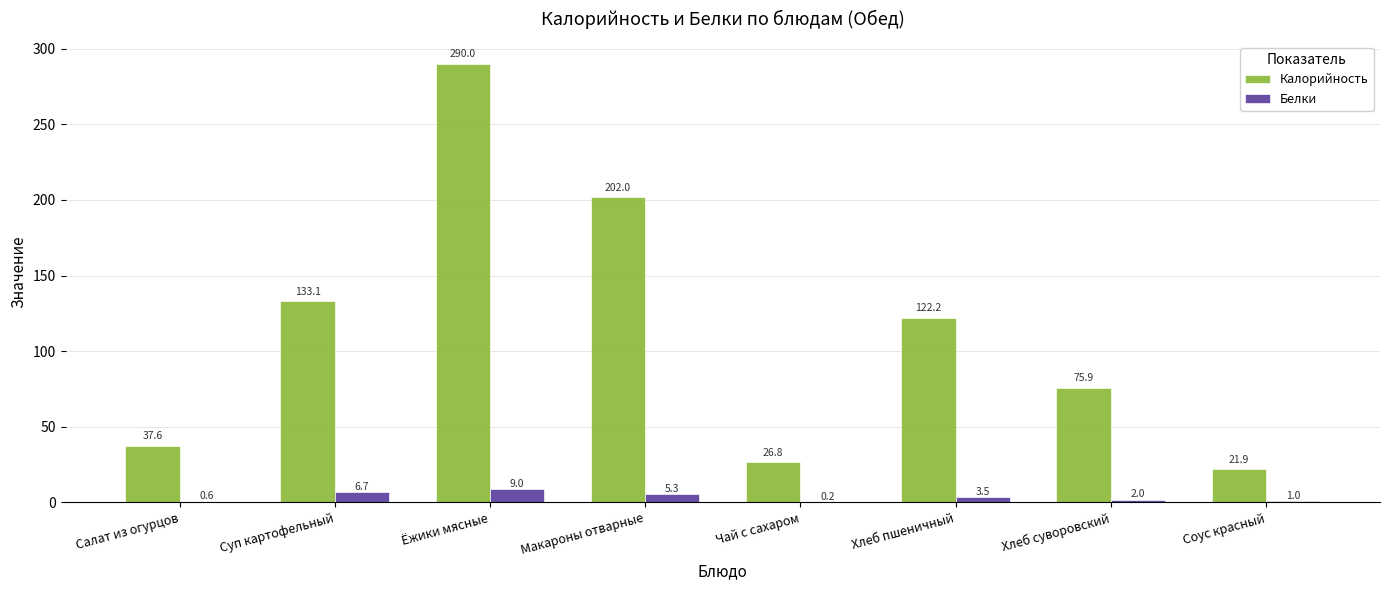

What is the total value across all series at Ёжики мясные?

299.0